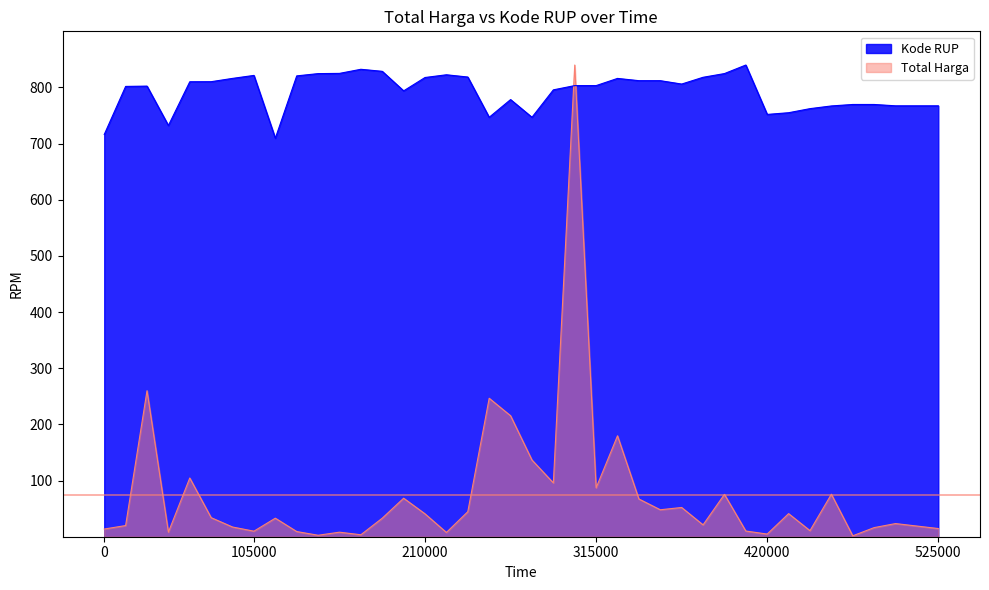

Which series has the widest spread of values?

Total Harga